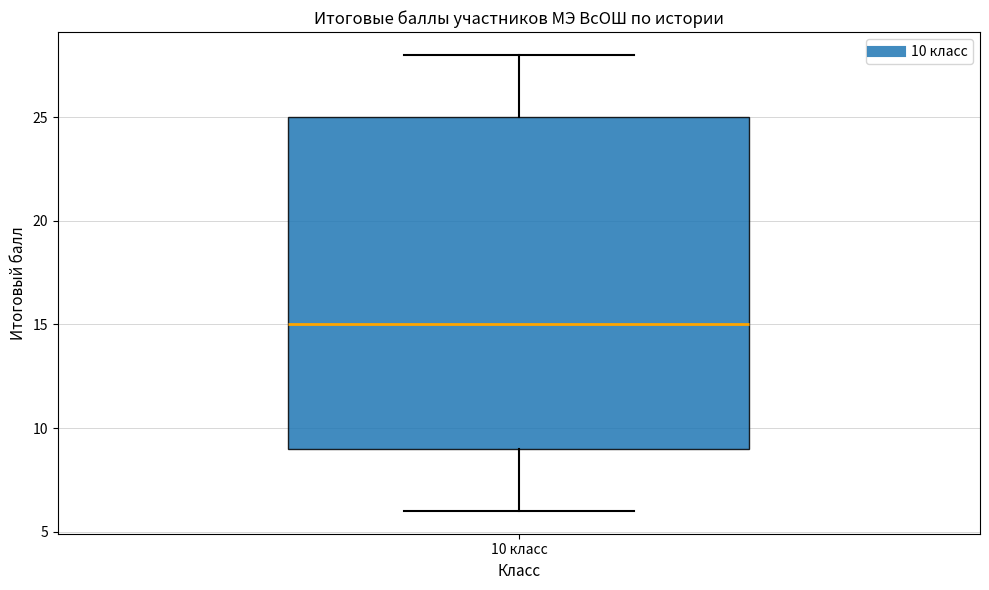

Transcribe this box plot: give where the median line is, the range the box spans, and where the two whiskers end, as read against the y-axis. The values are not printed on the chart, so give them approximately, as read against the axis.

median 15, box 9 to 25, whiskers 6 to 28